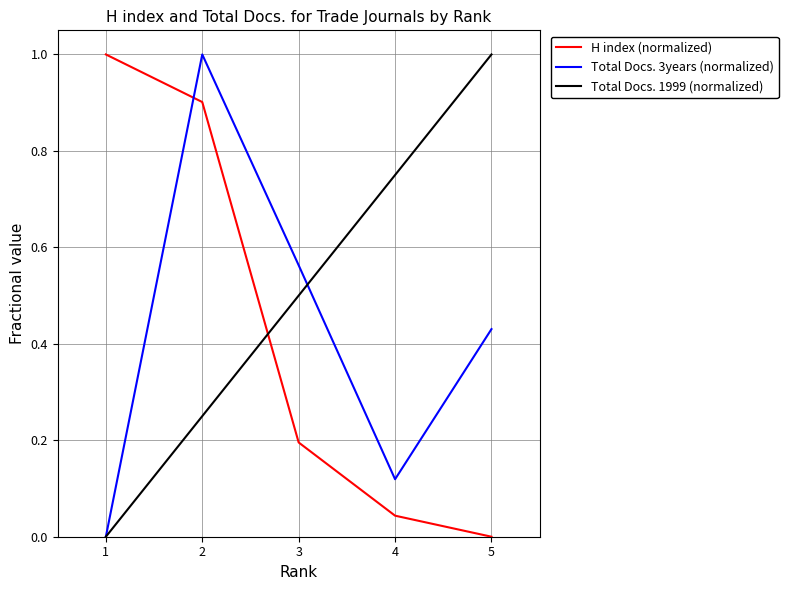

At which category is the sum across all series the highest?

2